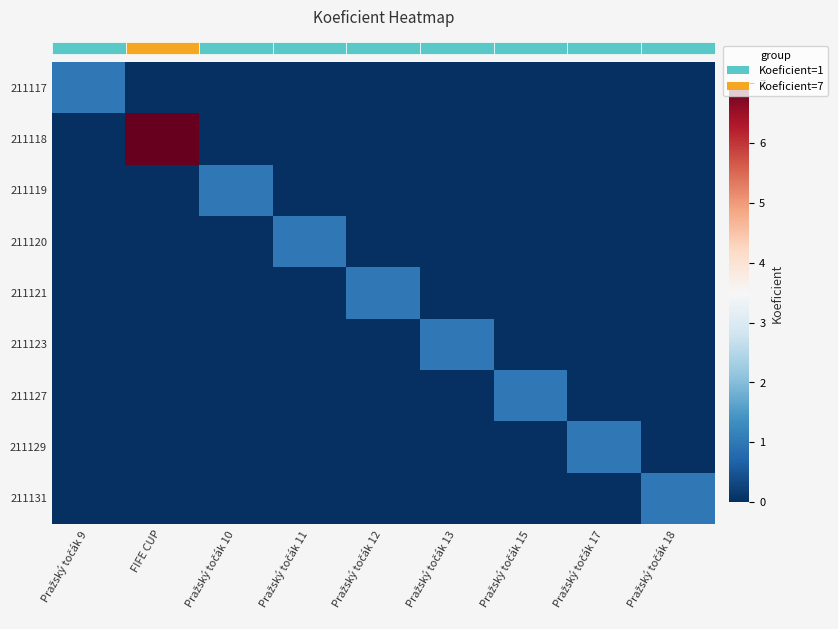

True or false: 211120 has a value of 0 at FIFE CUP.

True